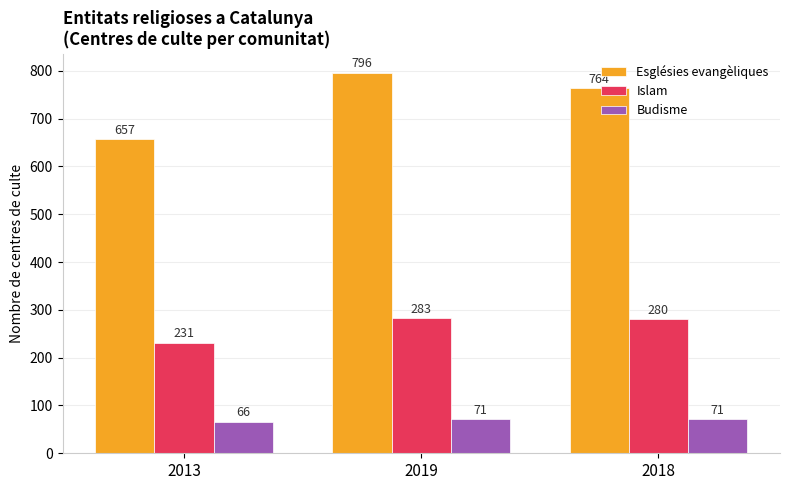

Which category has the lowest value across all series?

2013